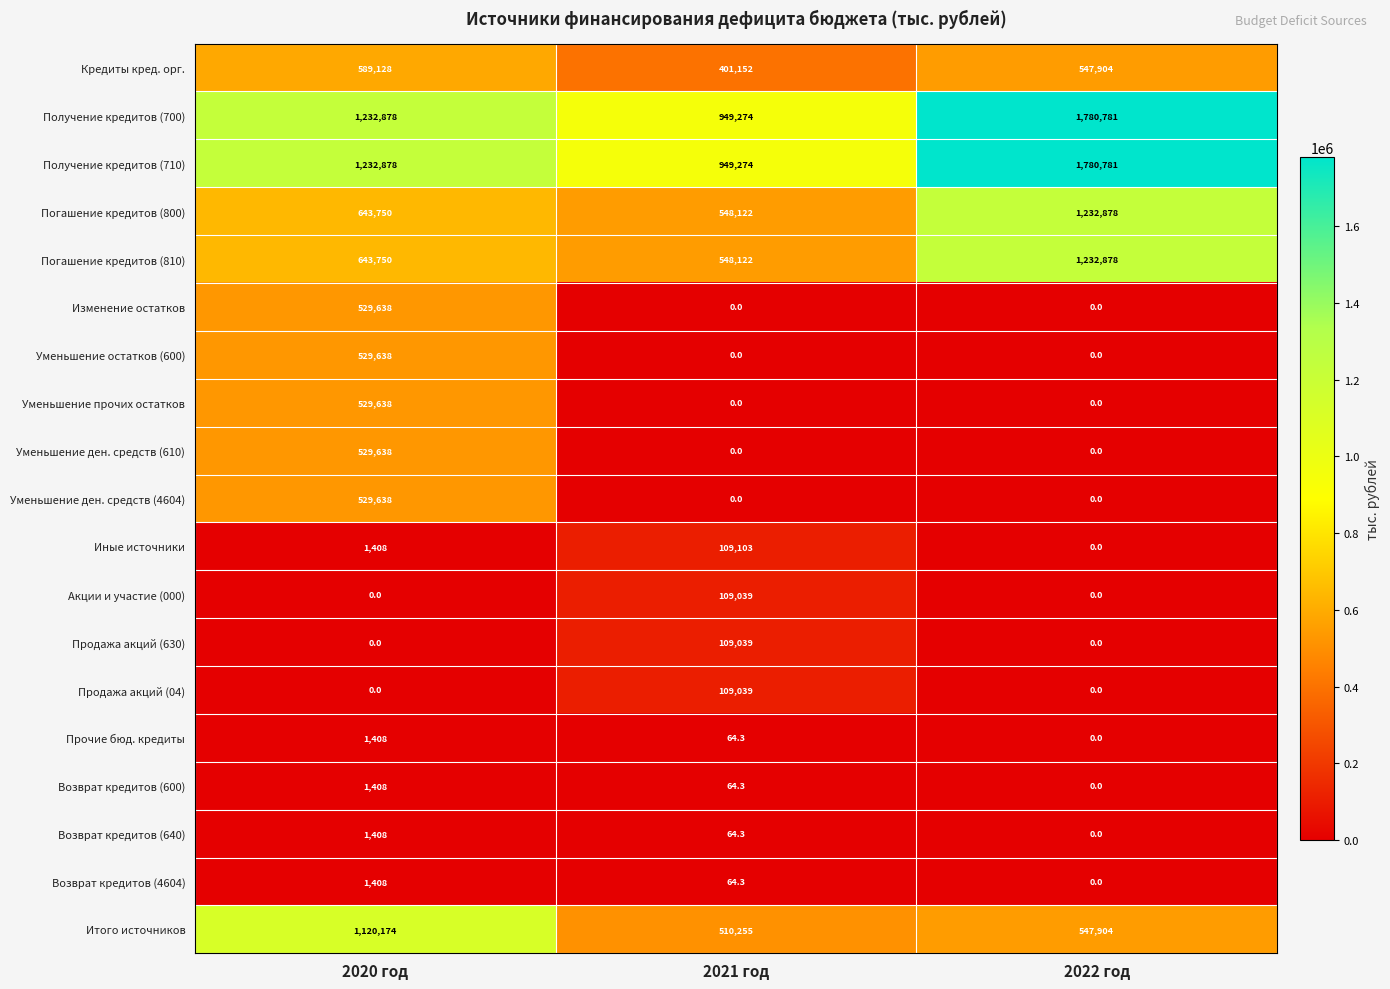

How many distinct data groups are displayed?

19